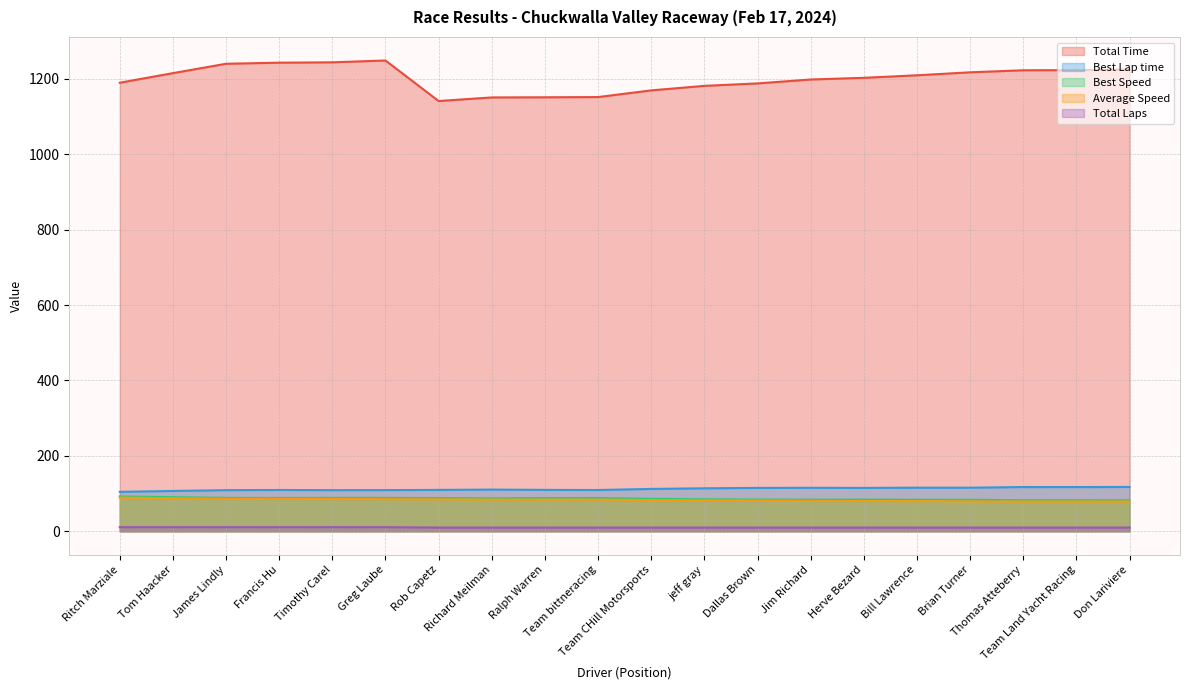

Between Team CHill Motorsports and Rob Capetz, which is larger?

Team CHill Motorsports